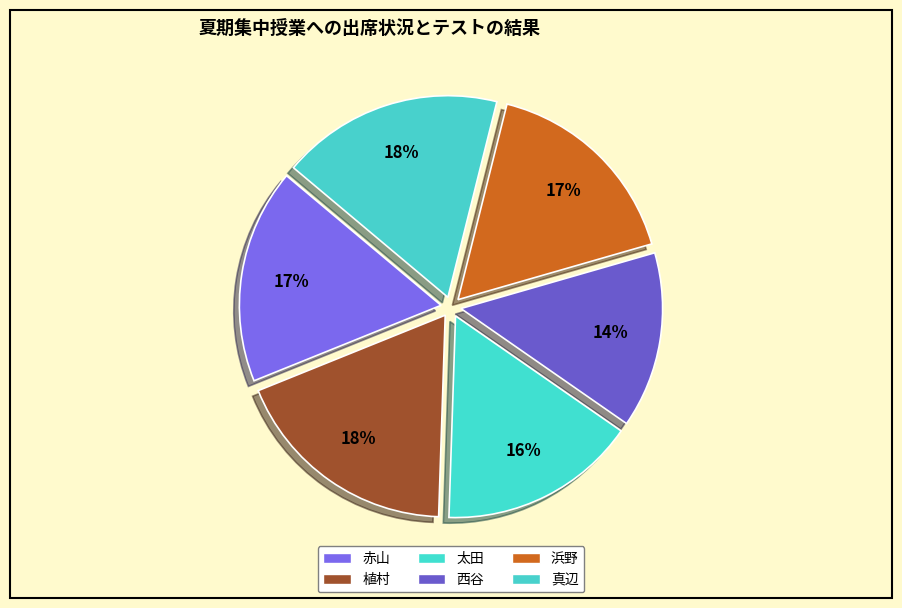

How many slices are in this pie chart?

6